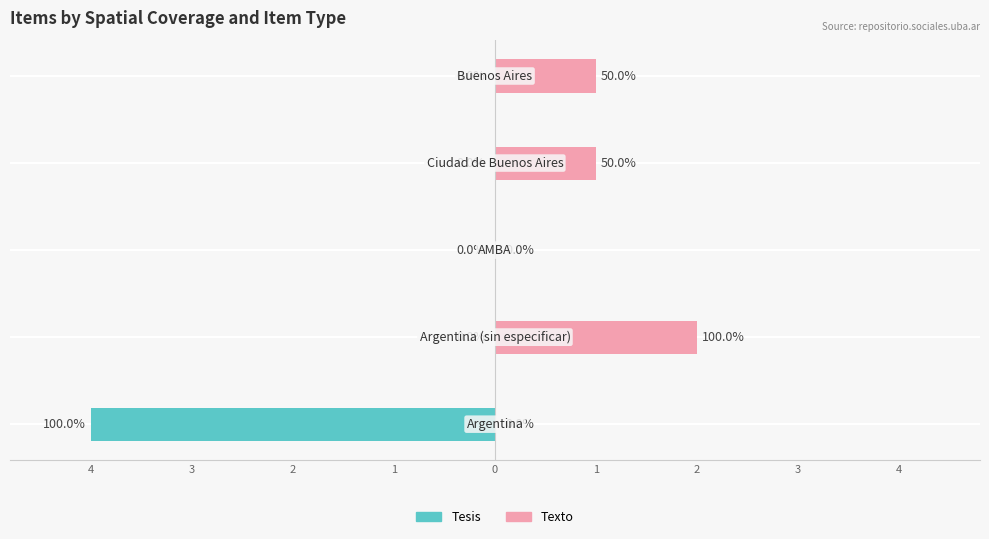

True or false: Texto has a value of 0 at 2.

True